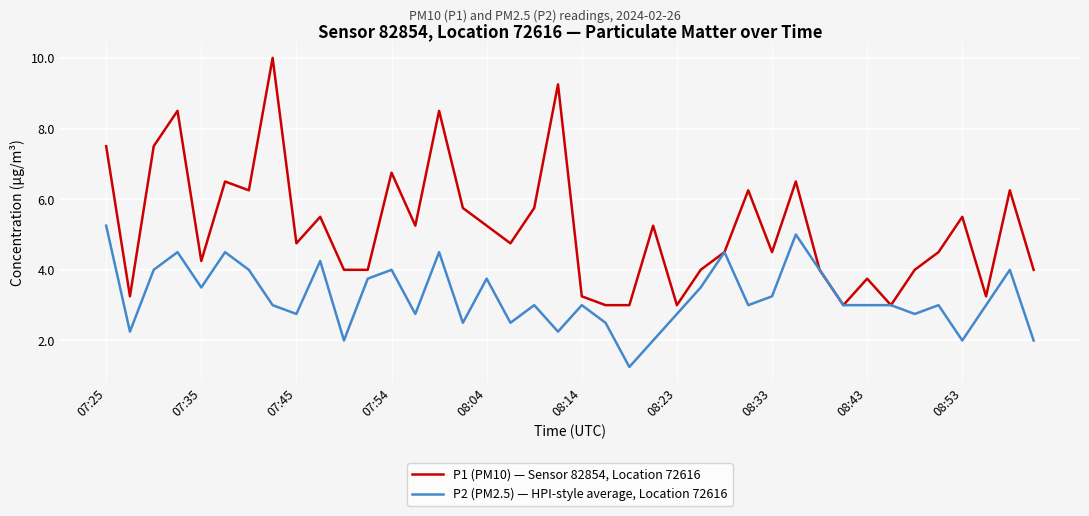

List the series in order of their peak value, lowest first.

P2 (PM2.5) — HPI-style average, Location 72616, P1 (PM10) — Sensor 82854, Location 72616